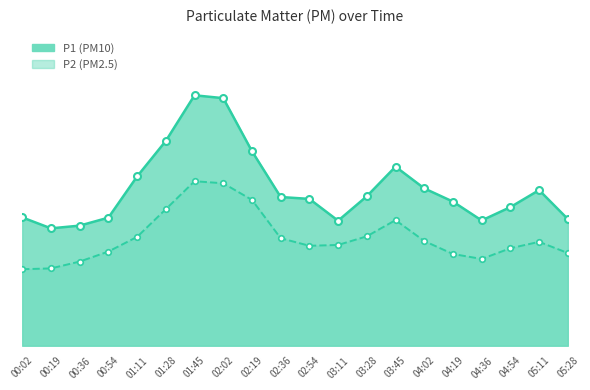

Reading left to right, transcribe all the data shown in this chart.

P1: 15.6	14.3	14.6	15.6	20.6	24.9	30.4	30.1	23.6	18.1	17.9	15.2	18.2	21.8	19.1	17.5	15.2	16.9	18.9	15.4
P2: 9.3	9.4	10.2	11.4	13.2	16.6	20.0	19.8	17.7	13.1	12.2	12.2	13.3	15.3	12.7	11.2	10.6	11.8	12.6	11.3